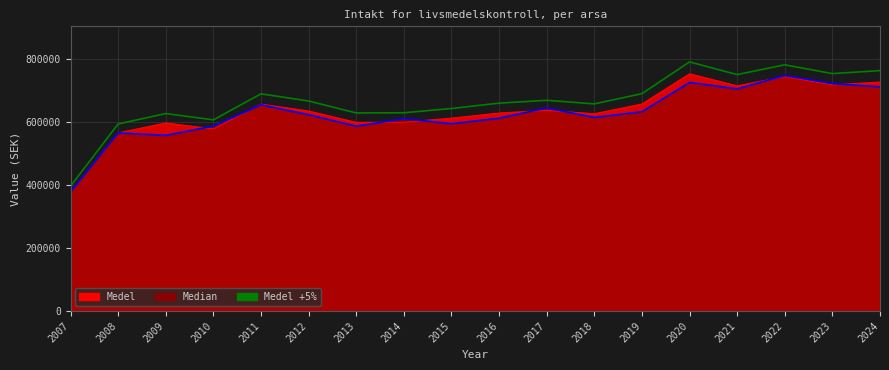

What is the change in value from 2018 to 2022?

+124184.7